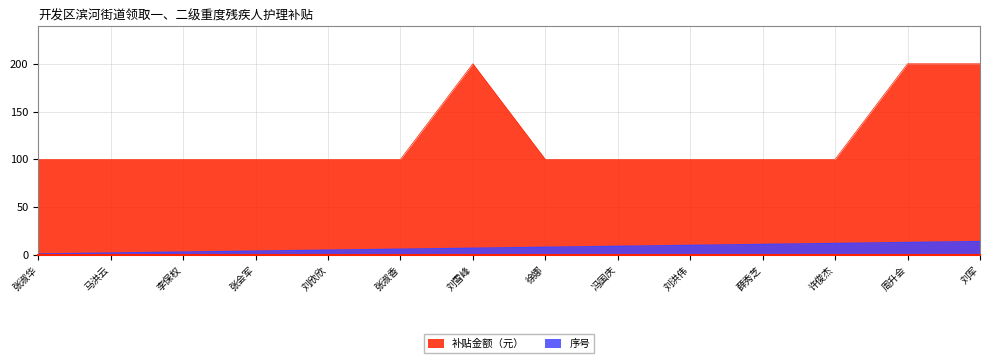

At how many categories does at least one series exceed 24?

14